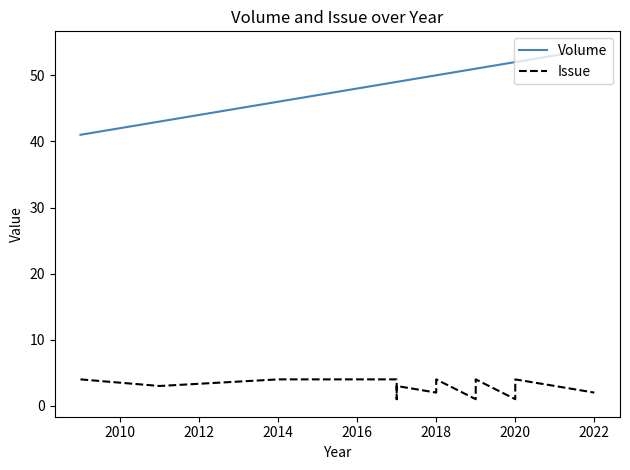

True or false: Volume and Issue intersect in this chart.

False